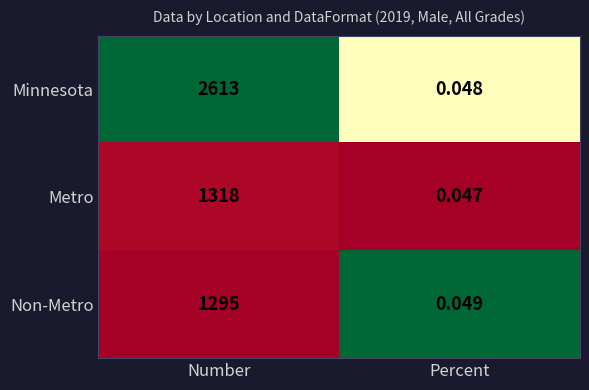

Between Number and Percent, which series saw the biggest shift?

Minnesota